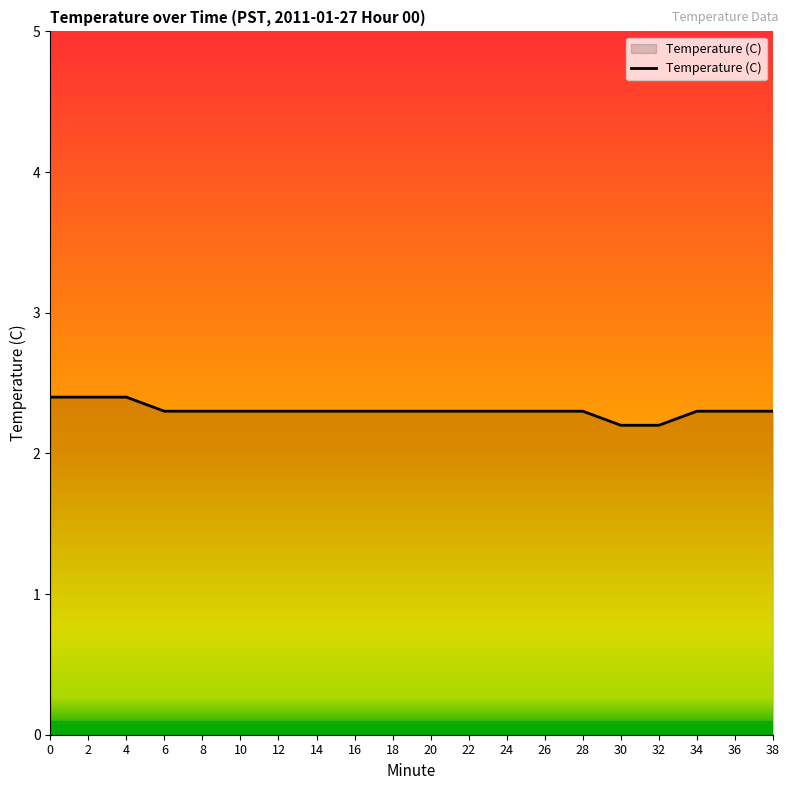

The chart shows a value of 3.3 at 20. True or false?

False